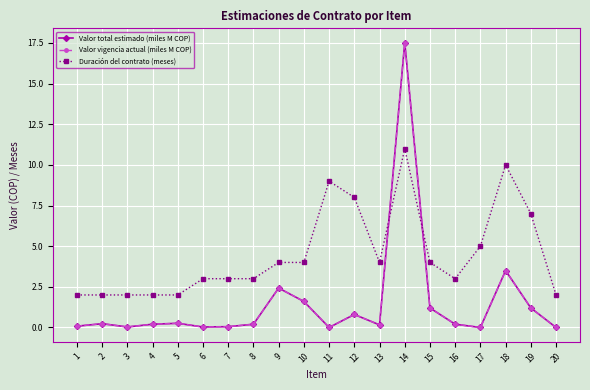

At how many categories does at least one series exceed 5?

5